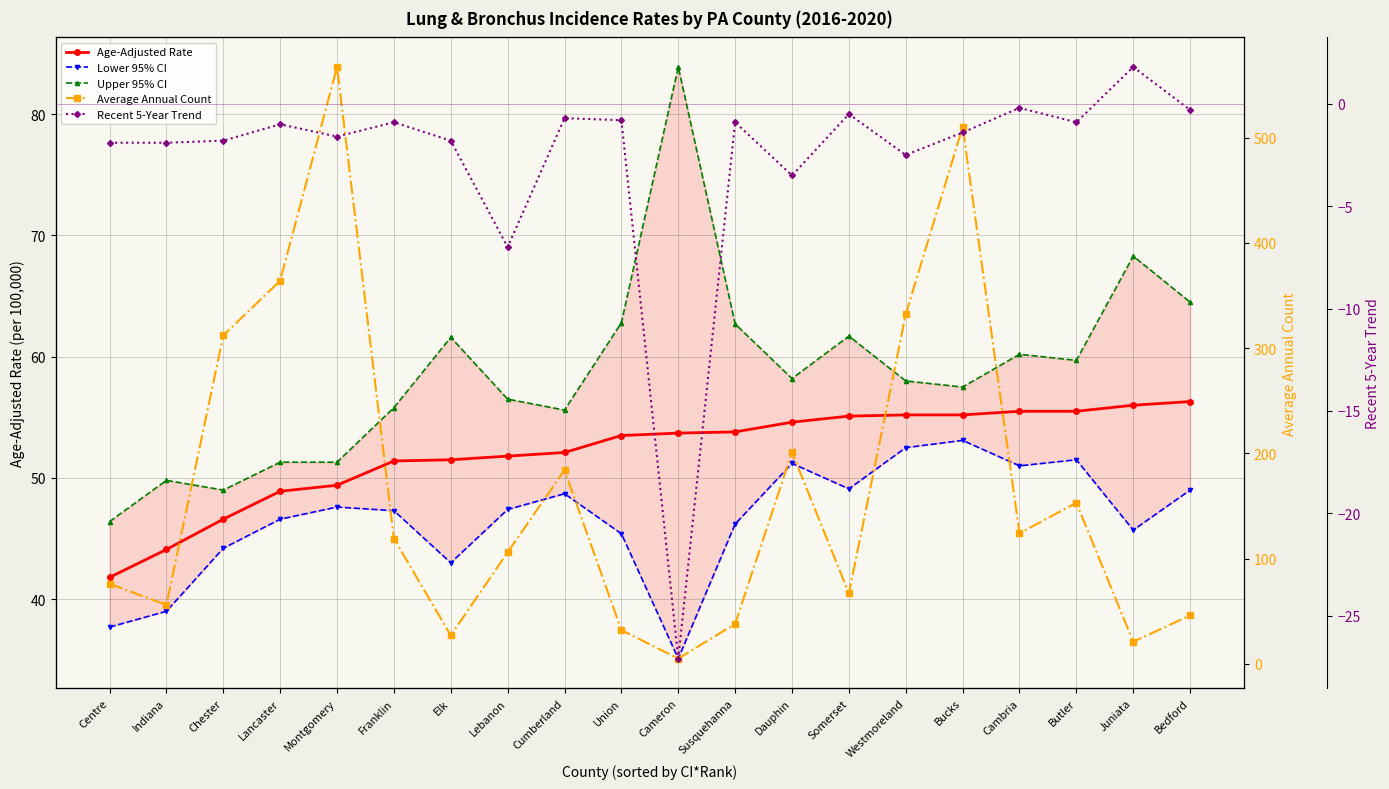

At Butler, list the series in order from largest to smallest.

Average Annual Count, Upper 95% CI, Age-Adjusted Rate, Lower 95% CI, Recent 5-Year Trend